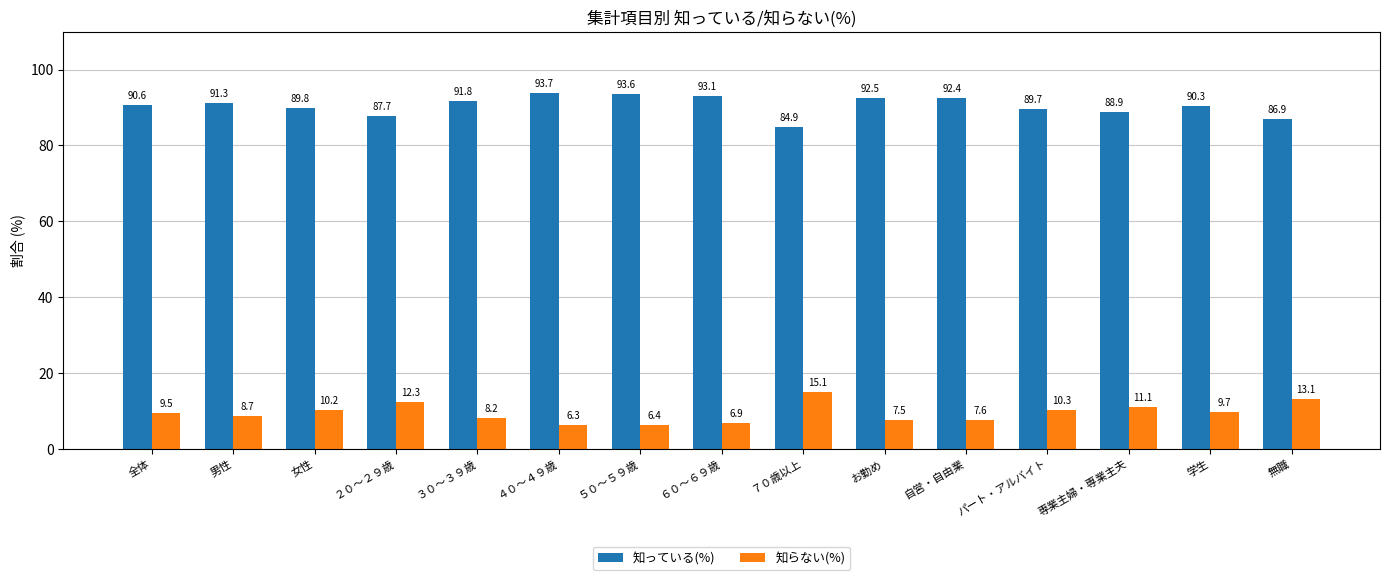

At which category is the sum across all series the highest?

全体